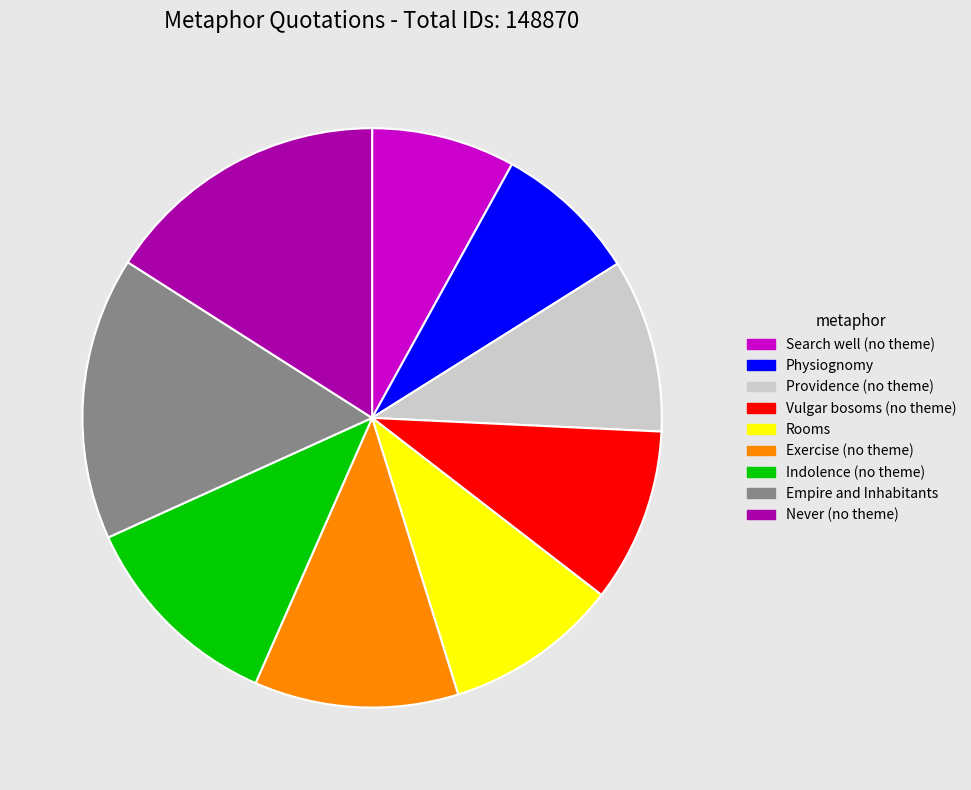

Does Exercise (no theme) account for over 50% of the chart?

No